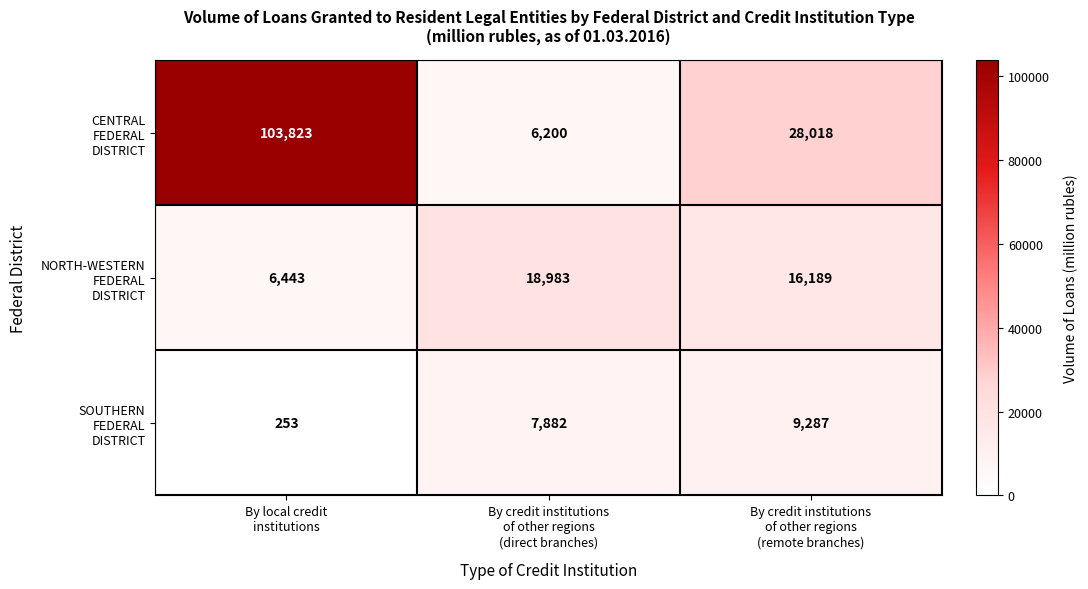

At how many categories does at least one series exceed 4644?

3